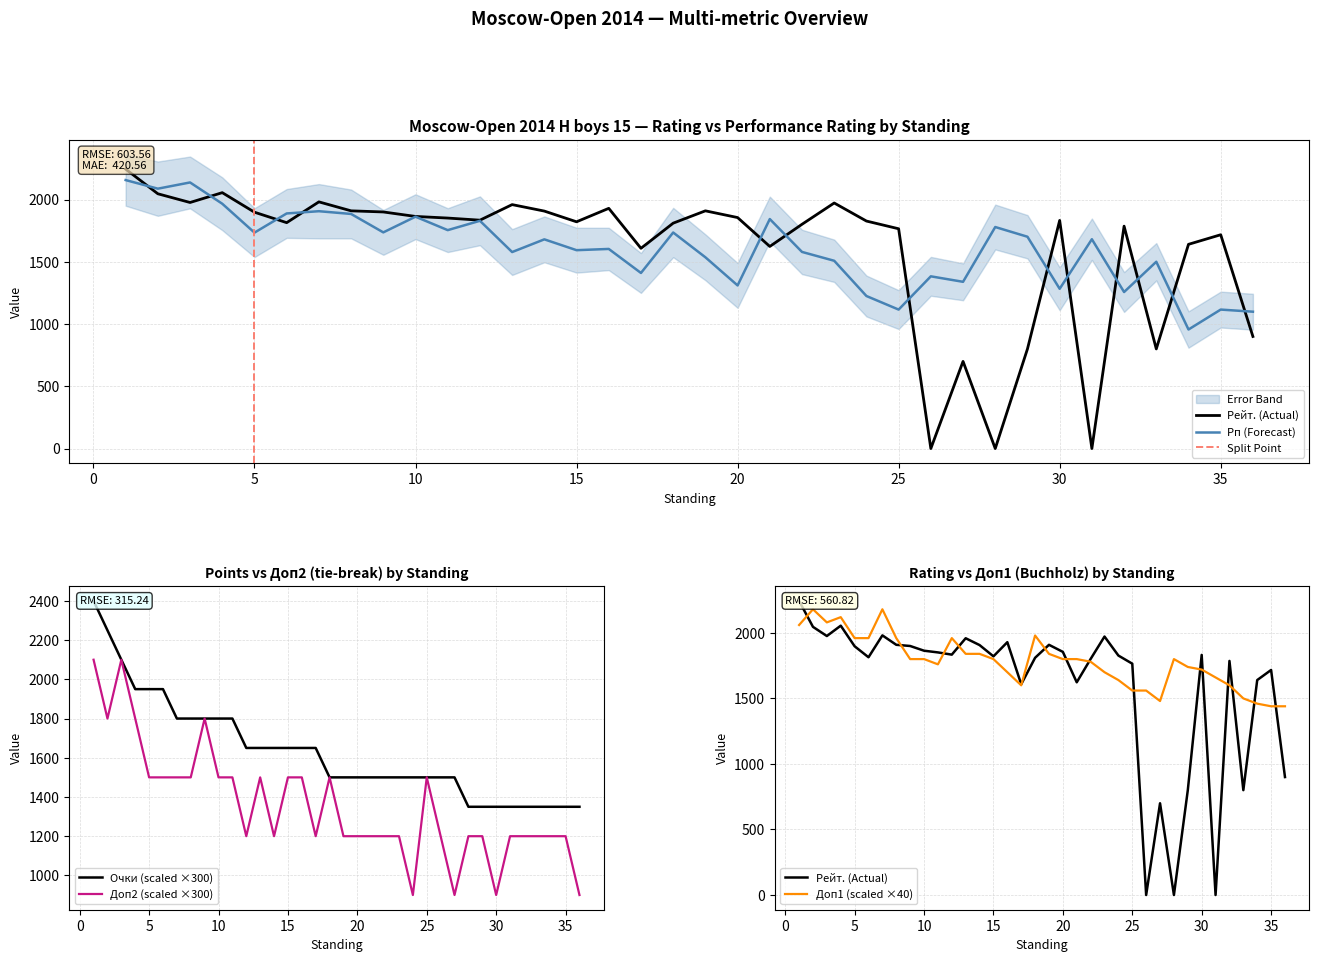

At which category does the chart reach its peak across all series?

1